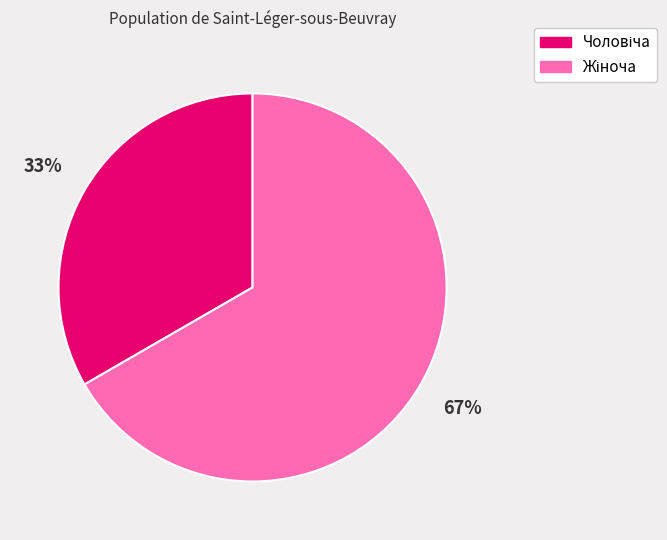

To the nearest percent, what is the average slice percentage?

50%